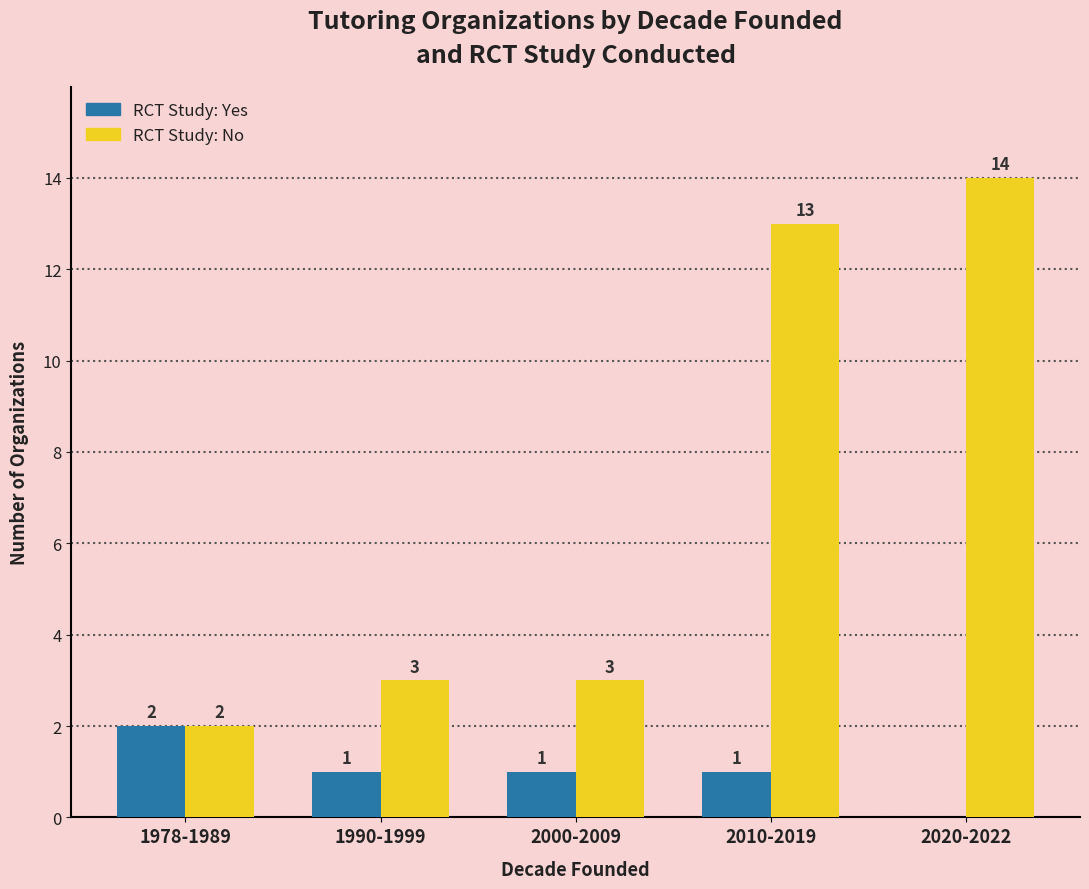

Count the number of data series in this chart.

2